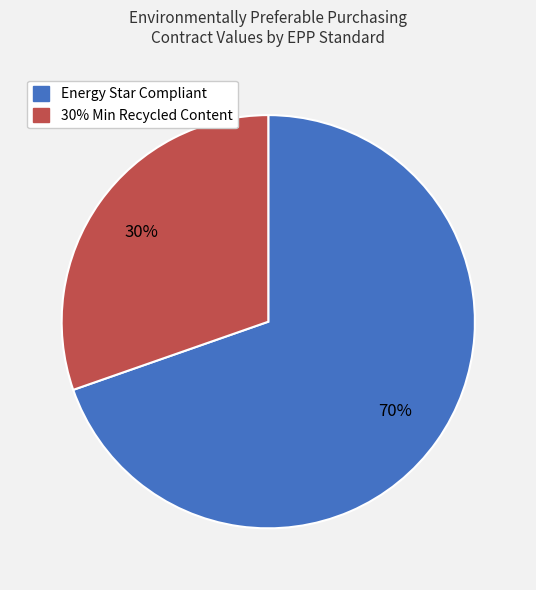

To the nearest percent, what is the average slice percentage?

50%